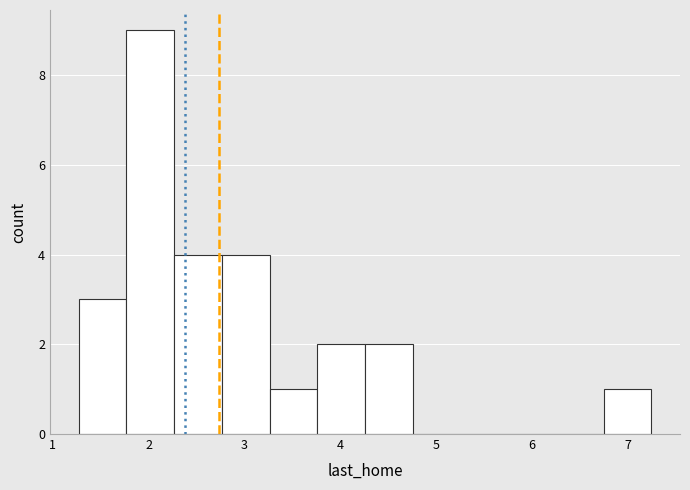

Reading left to right, transcribe this chart: for each bar, give the range it covers on the x-axis and its height. Neither the bar edges nor the heights are printed on the chart, so give them approximately, as read against the axes.

1.3 to 1.8: 3
1.8 to 2.3: 9
2.3 to 2.8: 4
2.8 to 3.3: 4
3.3 to 3.8: 1
3.8 to 4.3: 2
4.3 to 4.8: 2
4.8 to 5.3: 0
5.3 to 5.8: 0
5.8 to 6.3: 0
6.3 to 6.8: 0
6.8 to 7.3: 1